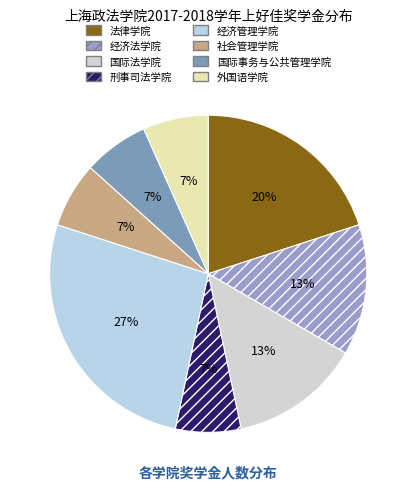

Is there any slice that represents more than half of the pie?

No